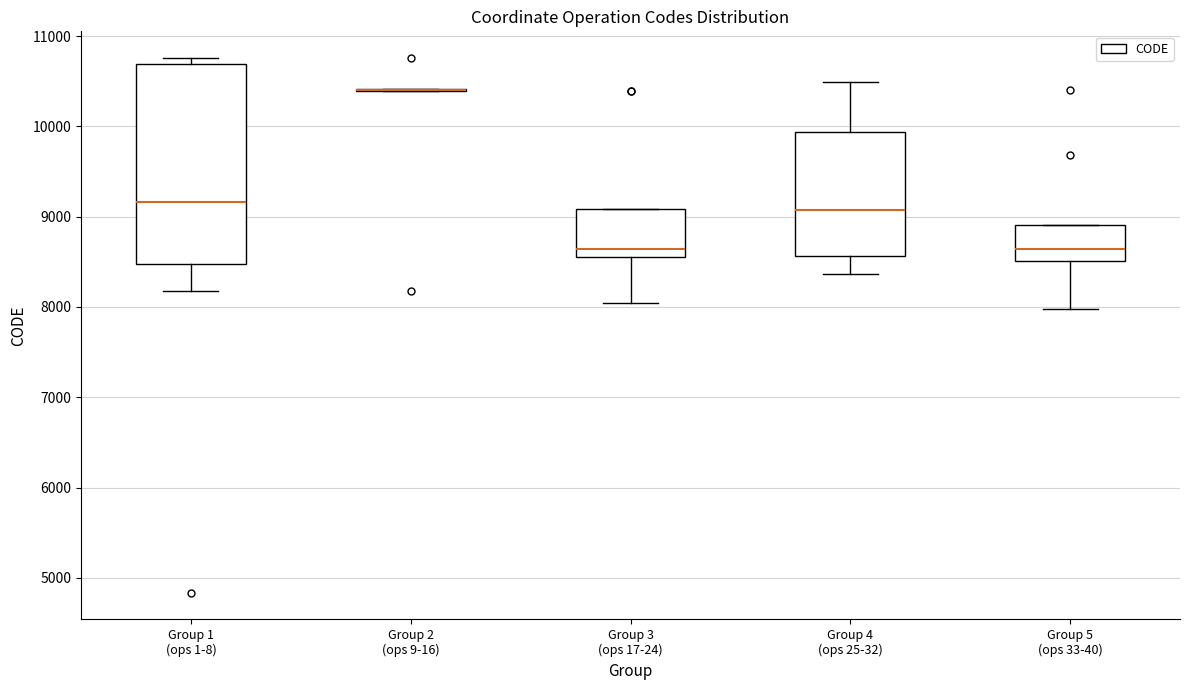

Comparing the boxes themselves (not the whiskers), which one is the tallest?

Group 1 (ops 1-8)